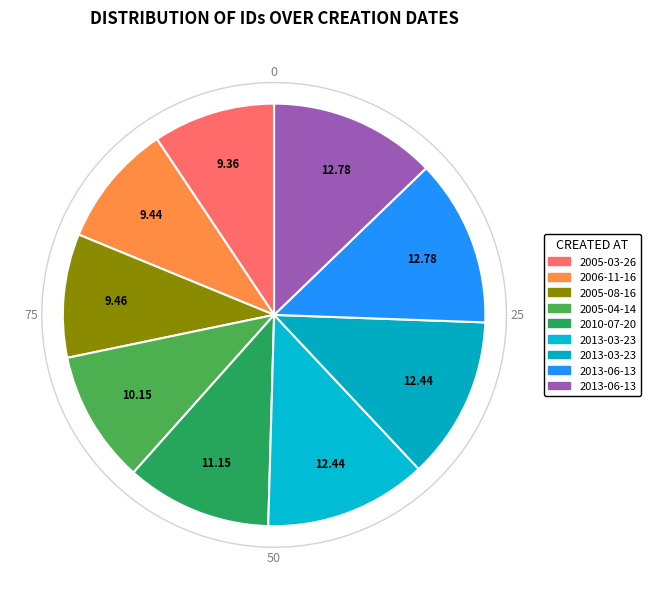

To the nearest percent, what is the average slice percentage?

11%